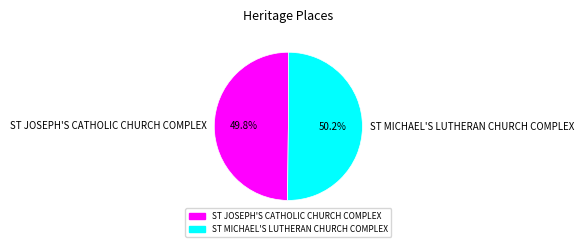

What percentage is the ST MICHAEL'S LUTHERAN CHURCH COMPLEX slice, to the nearest percent?

50%